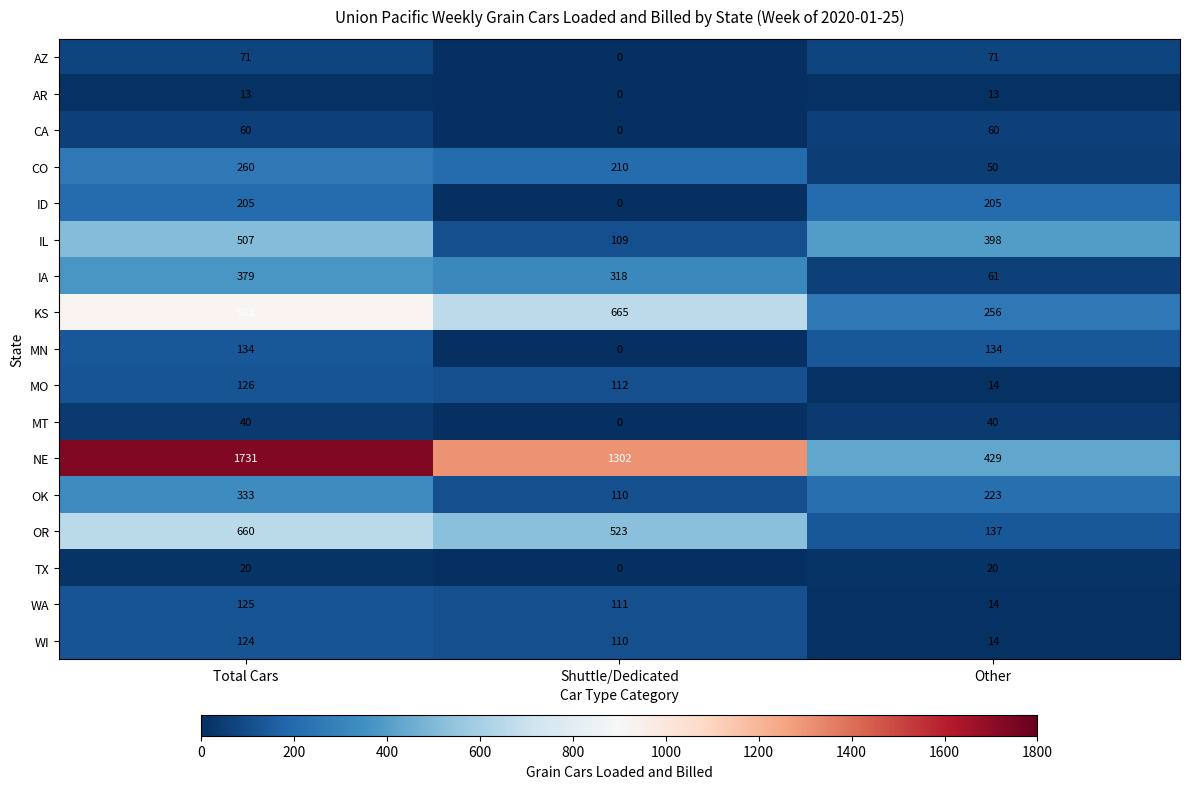

Which series has the largest range (max minus min)?

NE